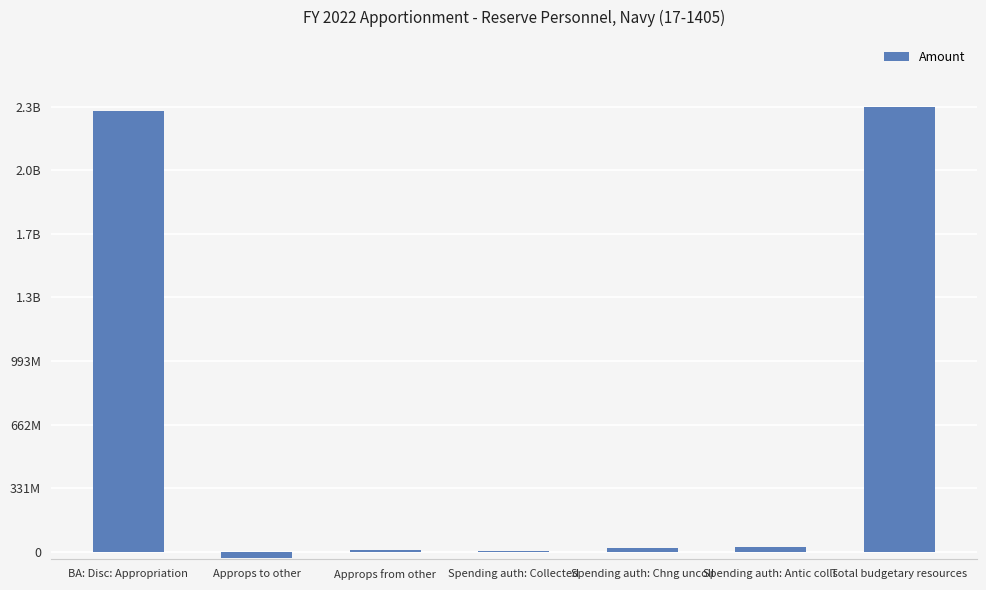

The value at BA: Disc: Appropriation is 3565647458. True or false?

False